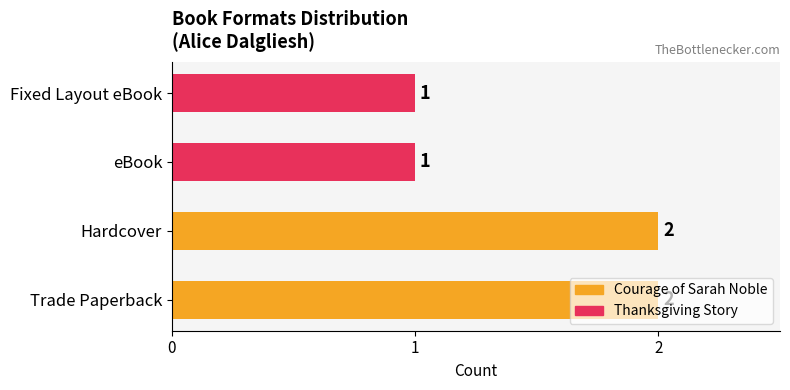

What is the smallest value displayed?

1